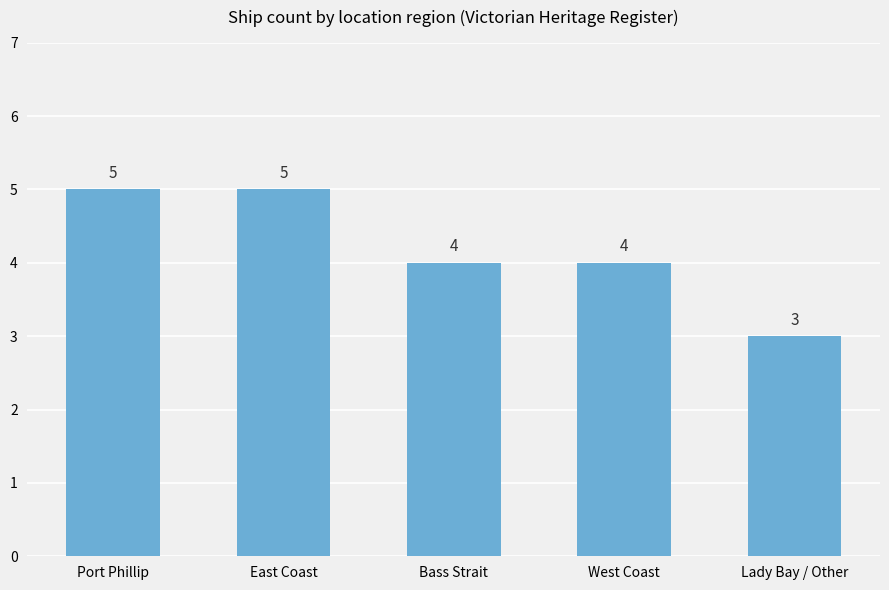

The chart shows a value of 6 at Bass Strait. True or false?

False